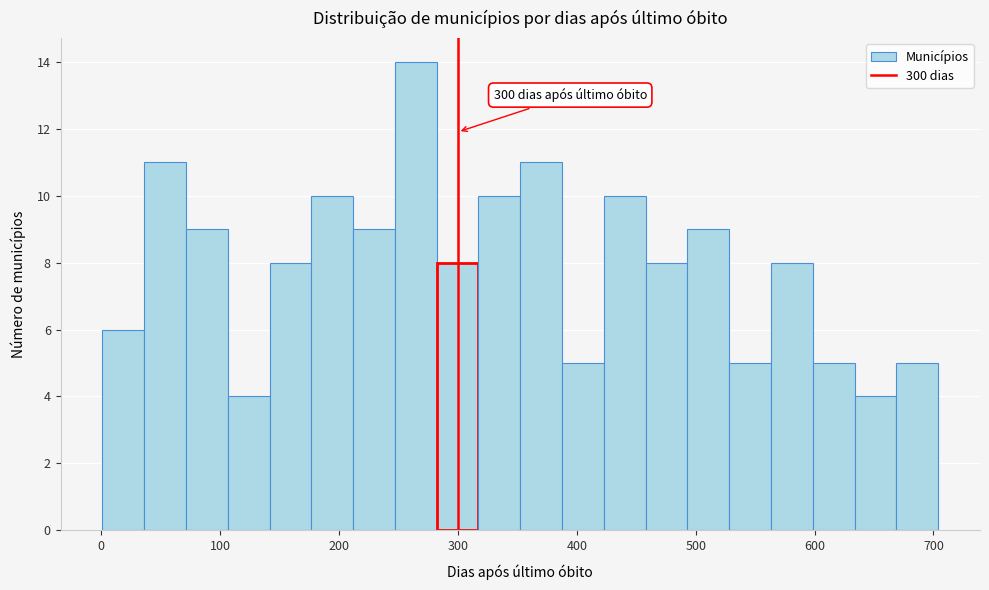

Around what value on the x-axis is the tallest bar? Give the approximate position of its centre, as read against the axis.

260